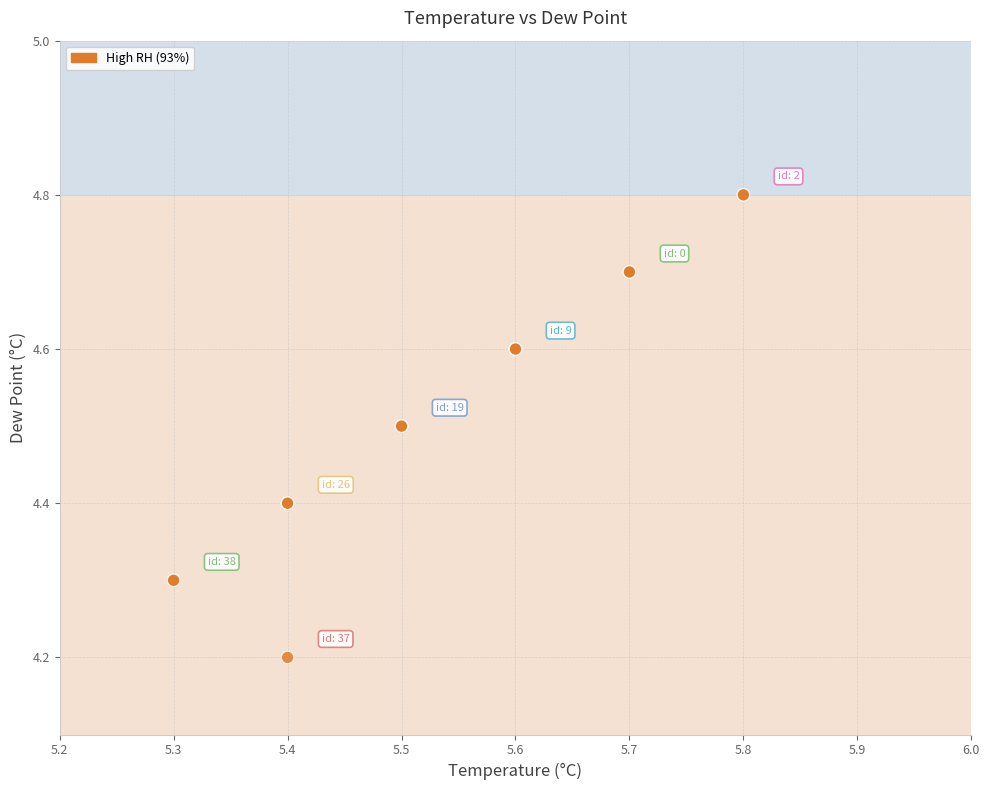

What Y value in the scatter plot is closest to 4?

4.2